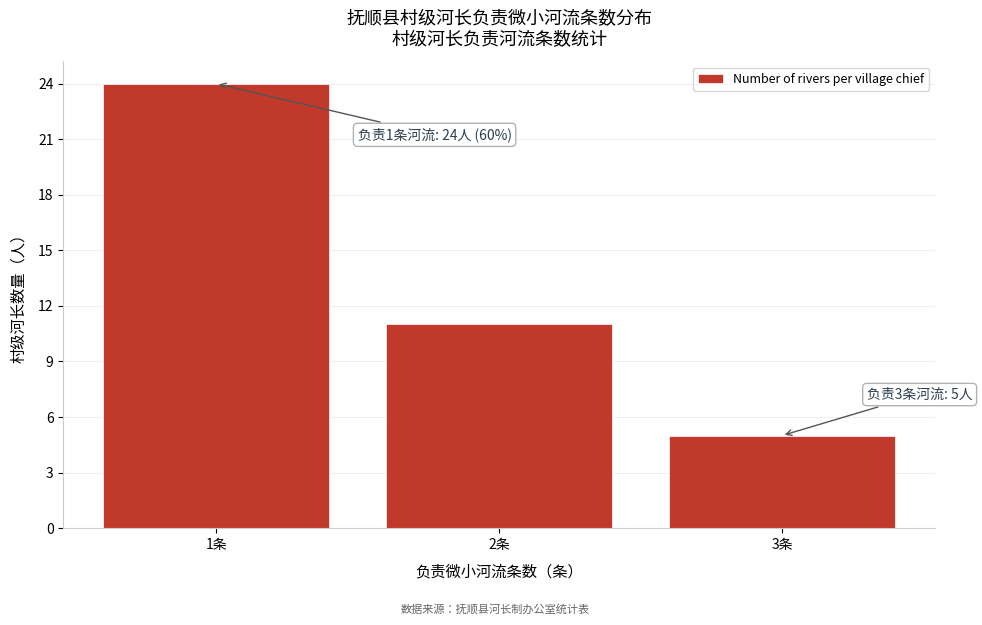

Reading left to right, what are all the values shown in this chart?

1条=24	2条=11	3条=5